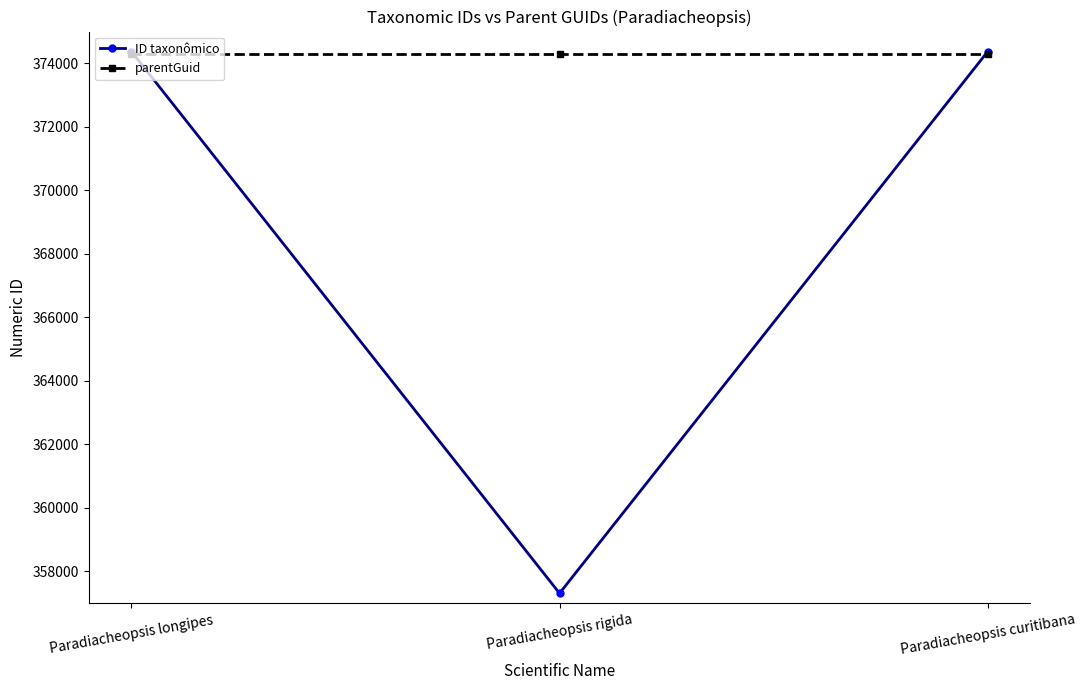

What is the average value of the parentGuid series?

374296